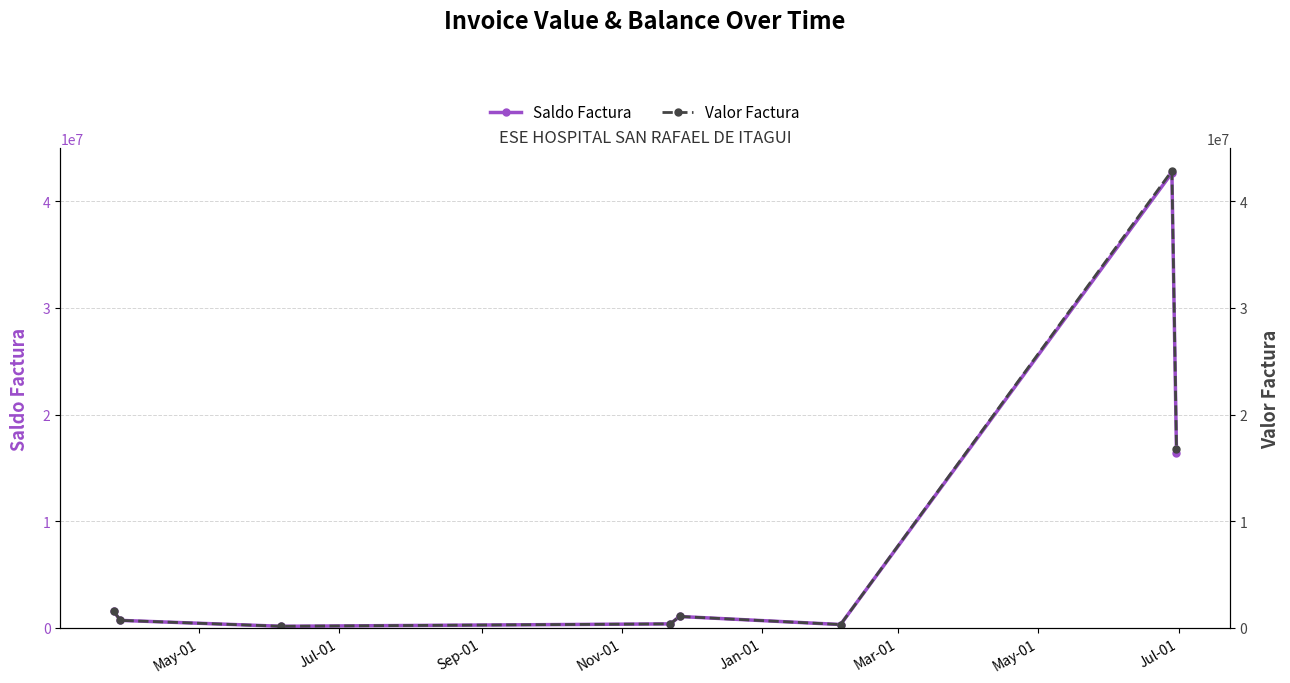

True or false: Valor Factura and Saldo Factura intersect in this chart.

False